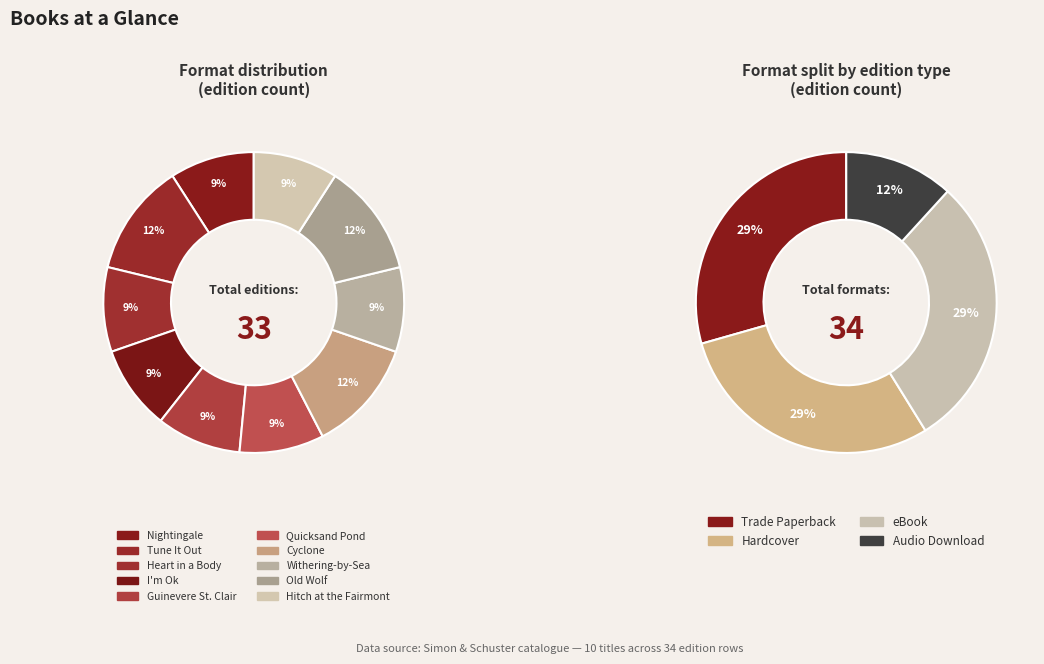

How much of the chart is everything except Nightingale?

90.9%